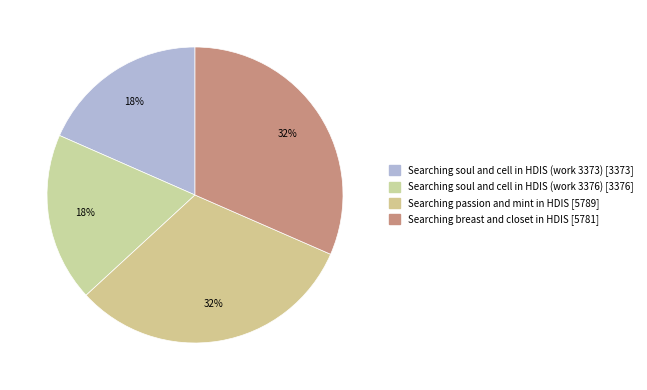

Does Searching passion and mint in HDIS account for over 50% of the chart?

No